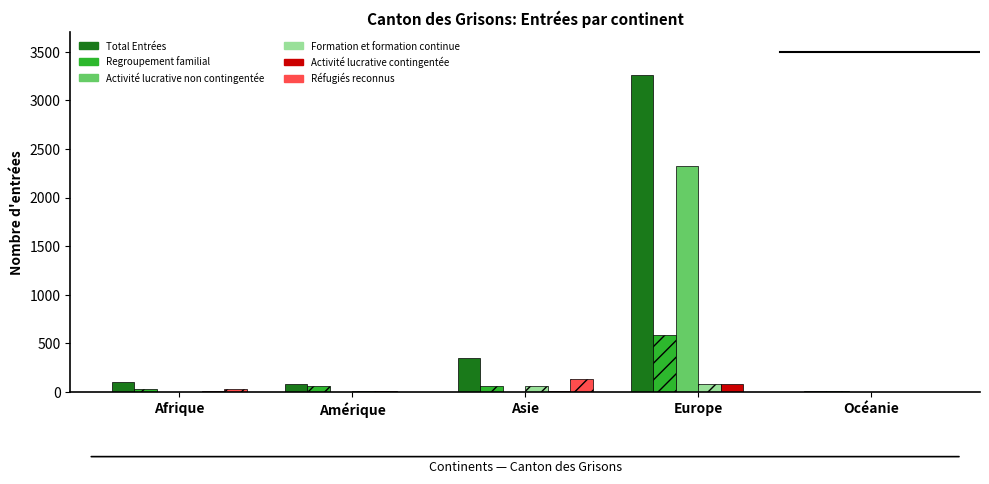

Are the bars grouped side by side (vs. stacked)?

Yes